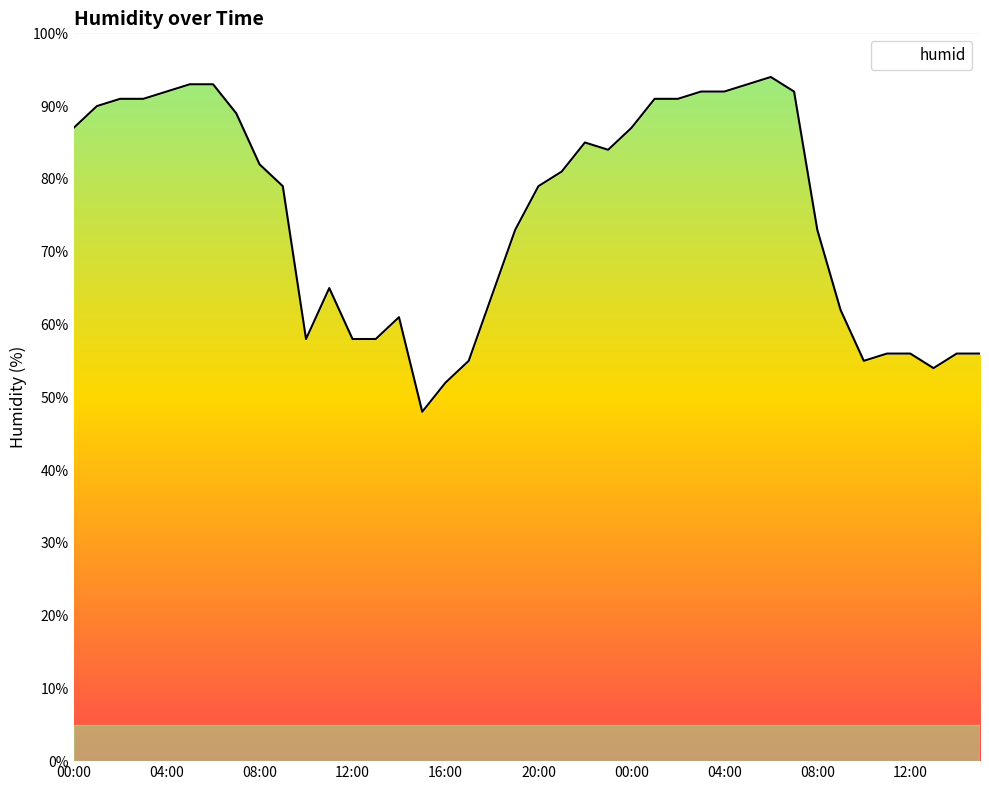

Count the number of values greater than 81.

19